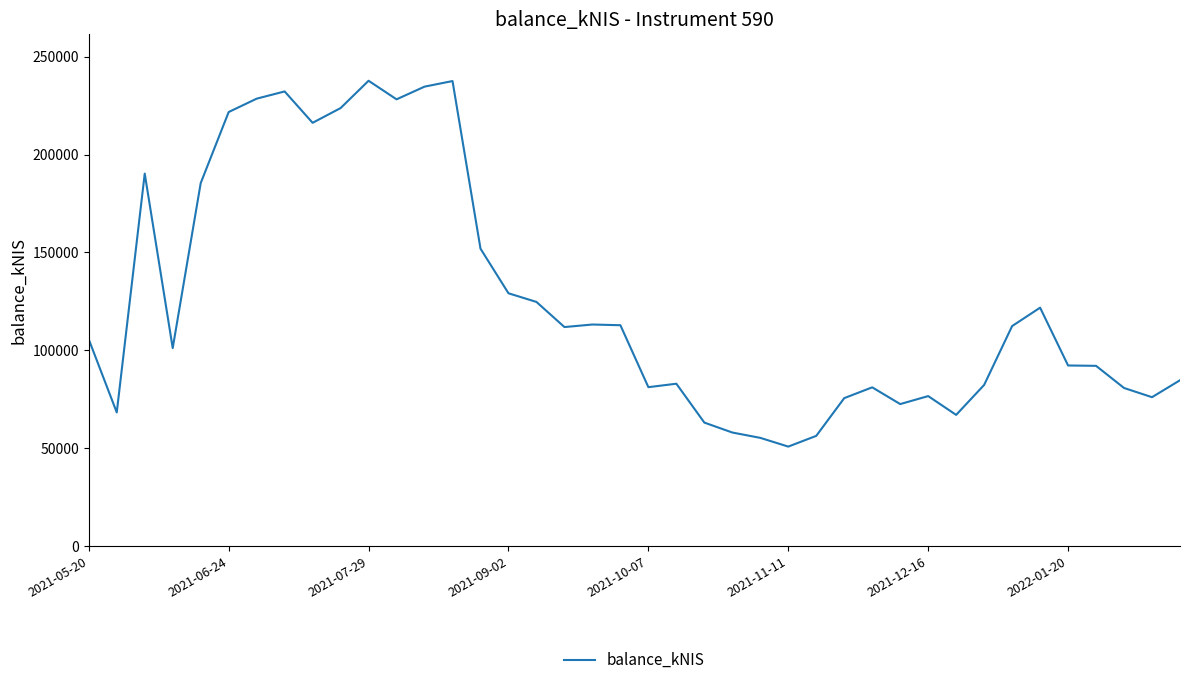

What is the difference between the maximum and minimum values?

186904.6